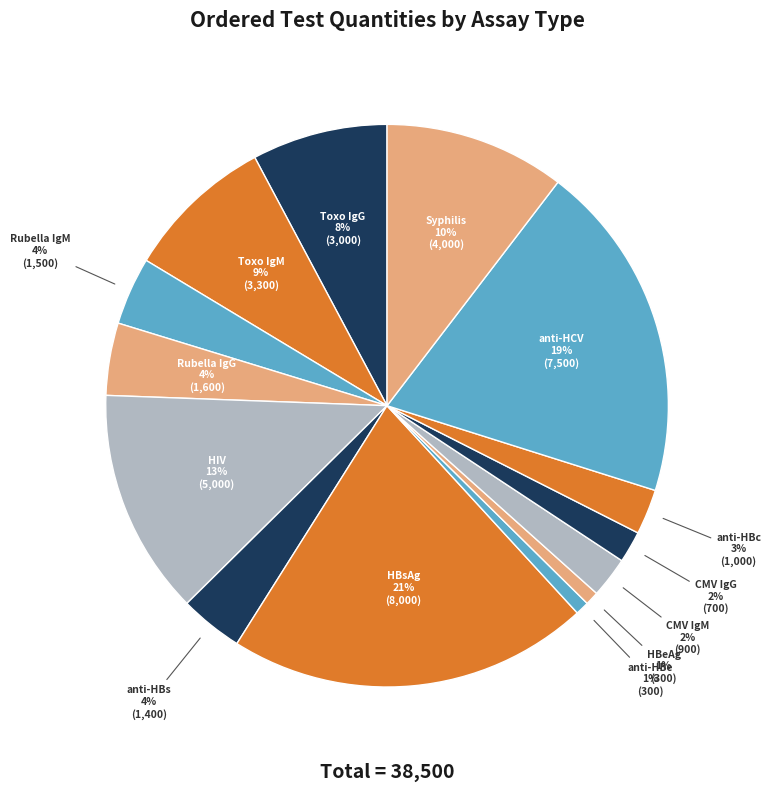

To the nearest percent, what is the difference between the largest and smallest slice percentages?

20%